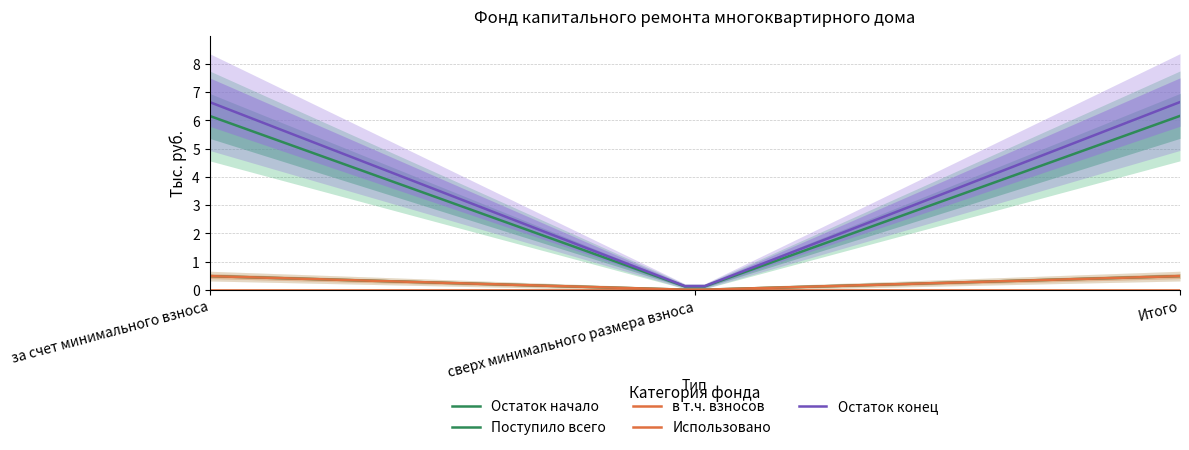

What is the label of the 2nd point from the right?

сверх минимального размера взноса